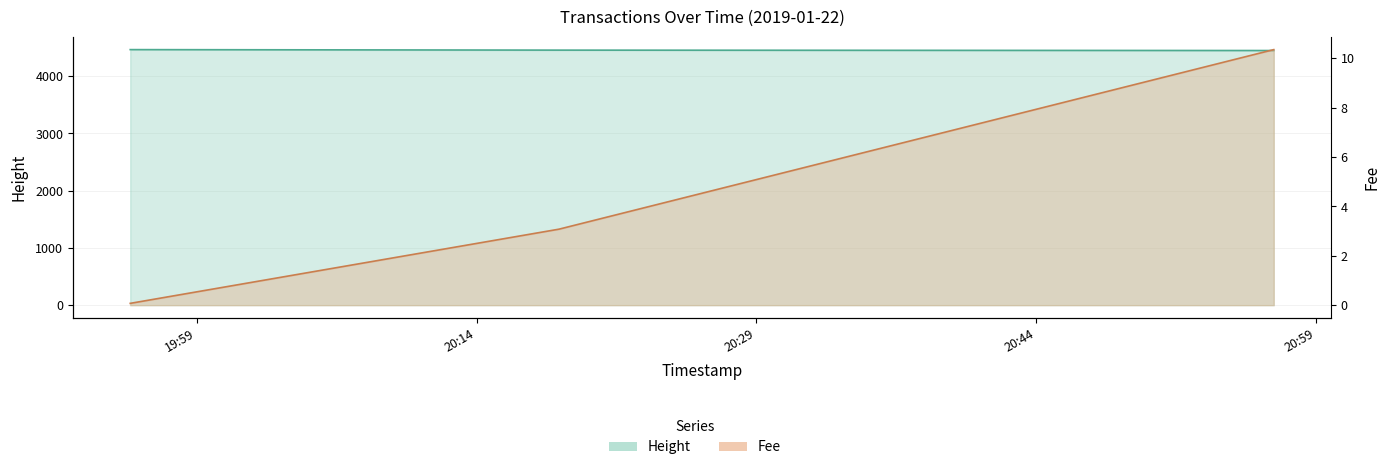

How many lines are shown in the chart?

2